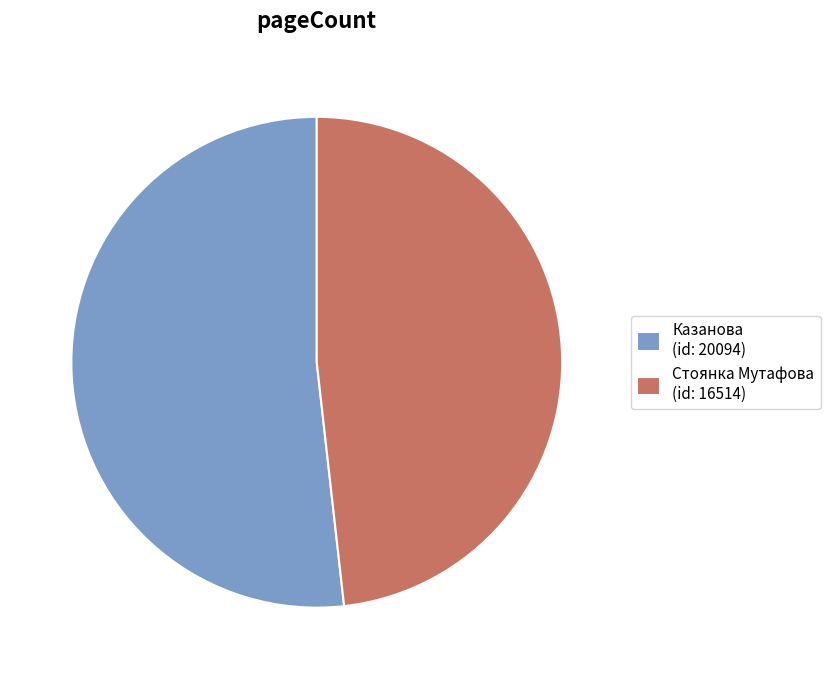

Rank the categories by value from highest to lowest.

Казанова (id: 20094), Стоянка Мутафова (id: 16514)